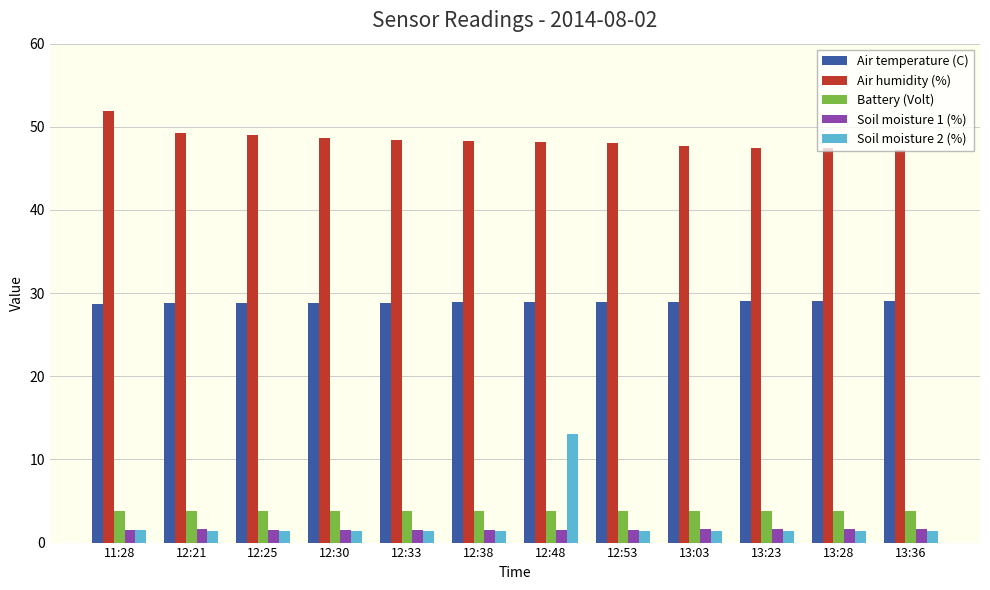

Count the Battery (Volt) values in the range 3 to 4.

12